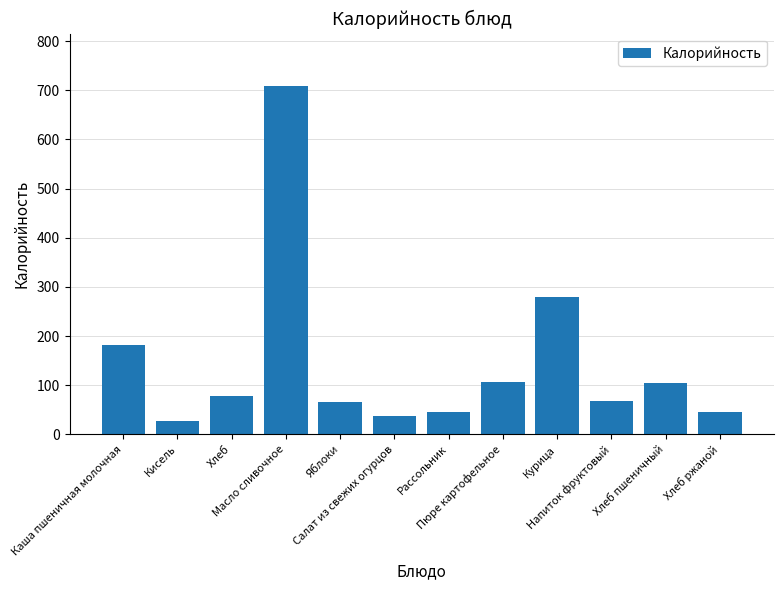

Approximately how many times larger is the value at Хлеб ржаной compared to Курица?

0.2